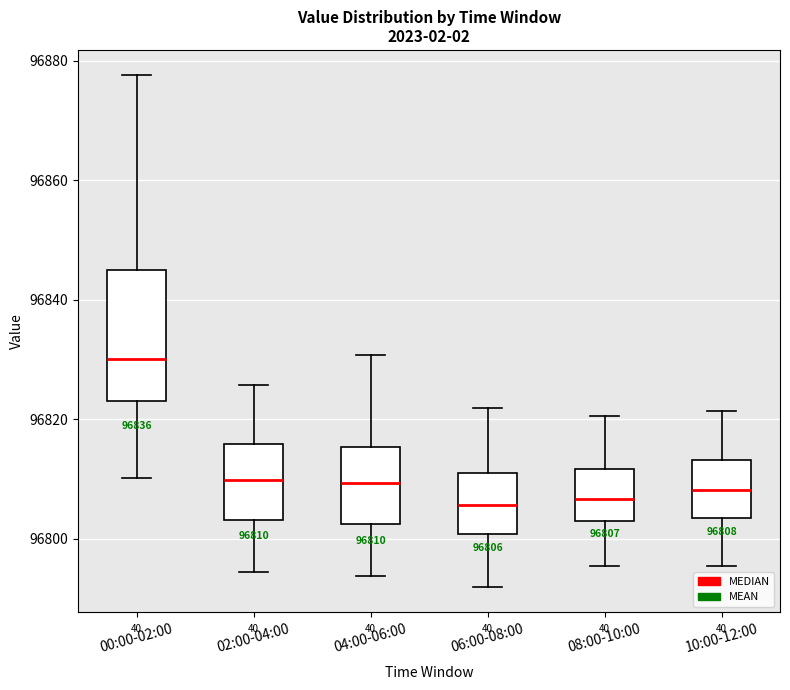

Which box is the tallest, from its lower edge to its upper edge?

00:00-02:00